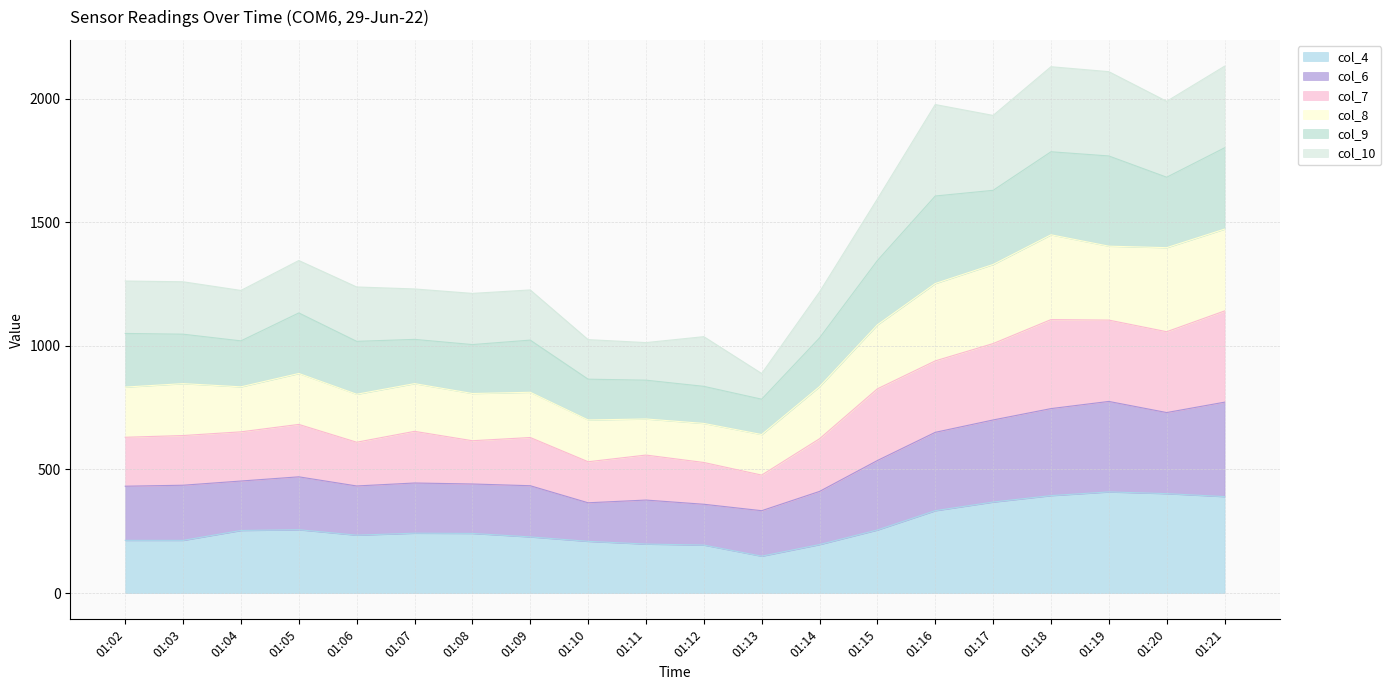

What is the highest value of the col_4 series?

409